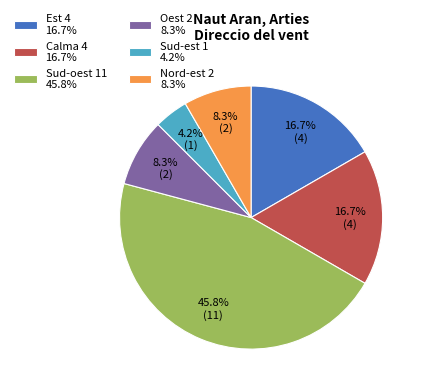

Do Calma 4 16.7% and Oest 2 8.3% together represent more than half of the pie?

No